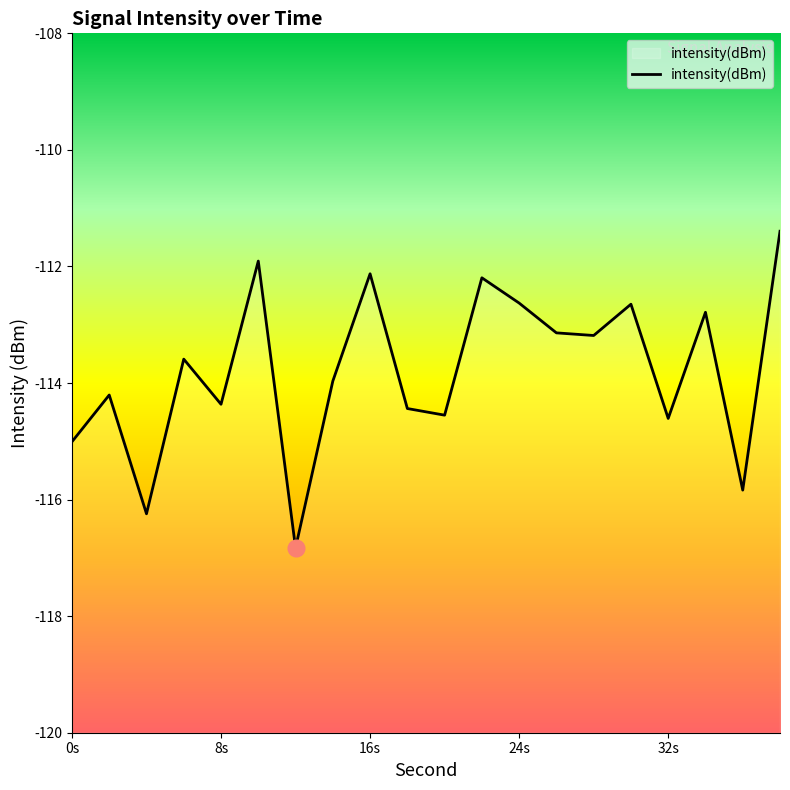

What is the smallest value displayed?

-116.8